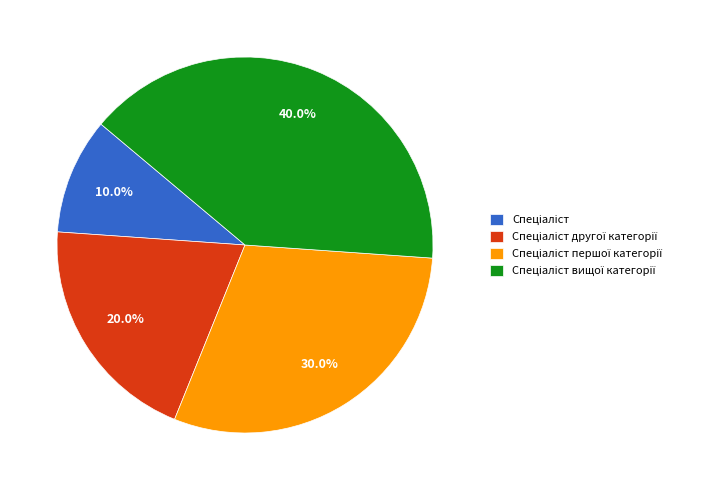

Is there any slice that represents more than half of the pie?

No